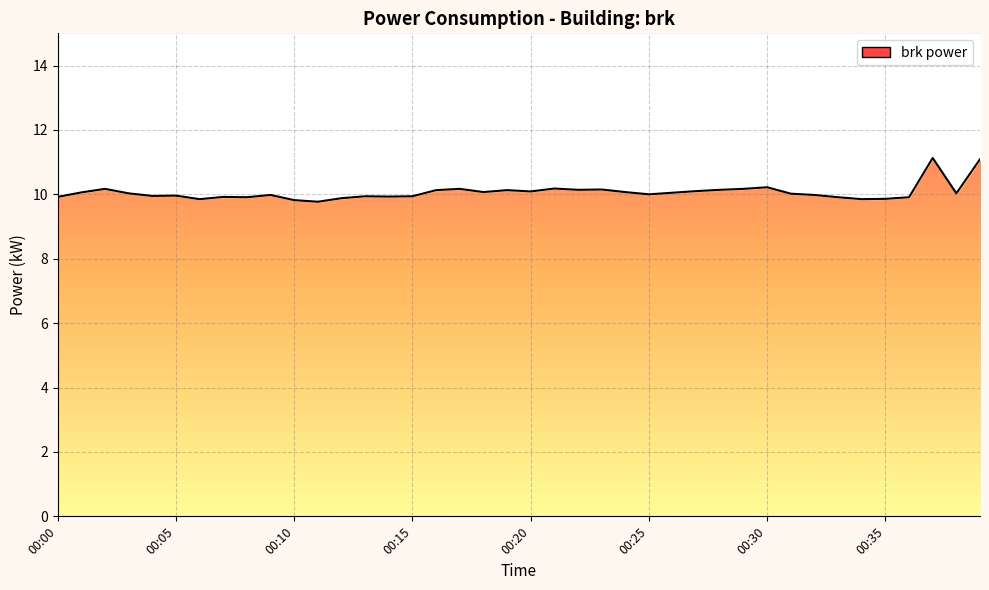

Where is the first local maximum?

00:02